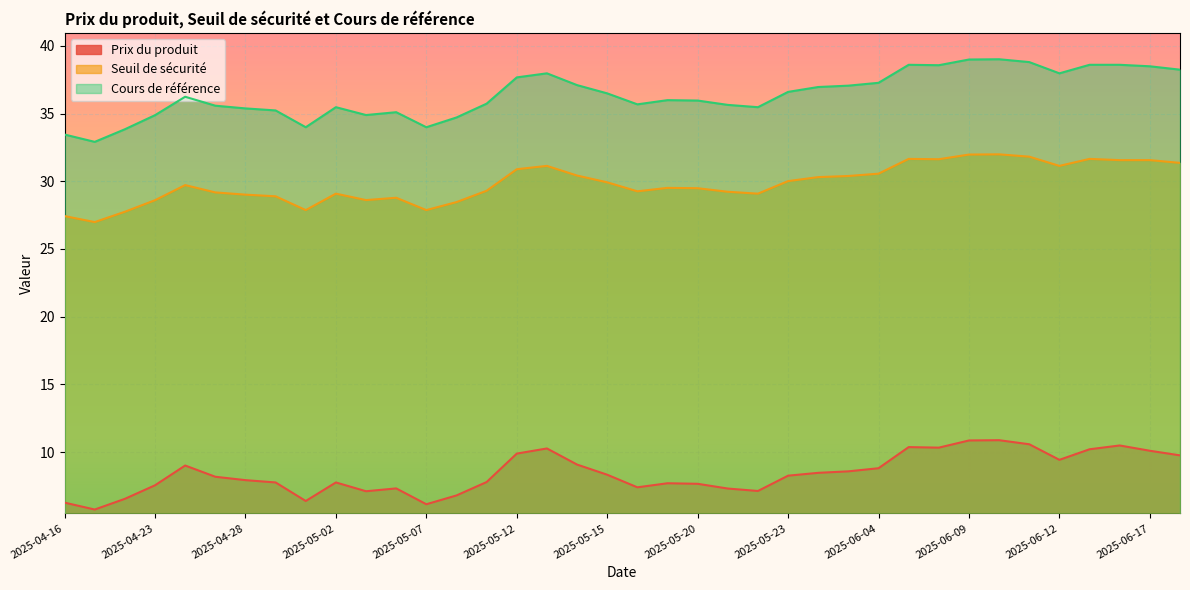

What is the difference between the maximum and minimum values in the Cours de référence series?

6.1